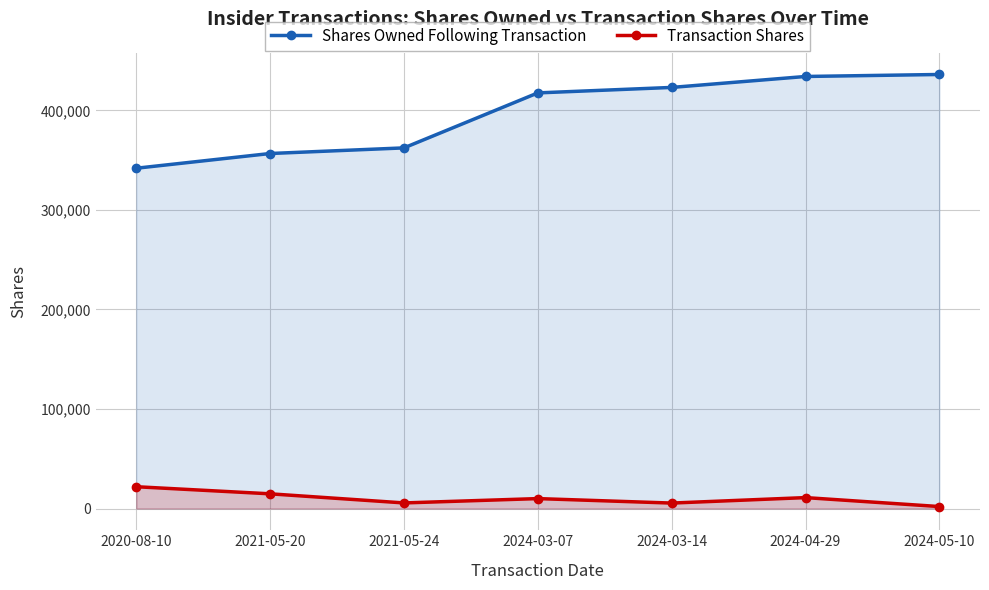

At which category does Transaction Shares reach its first local valley?

2021-05-24